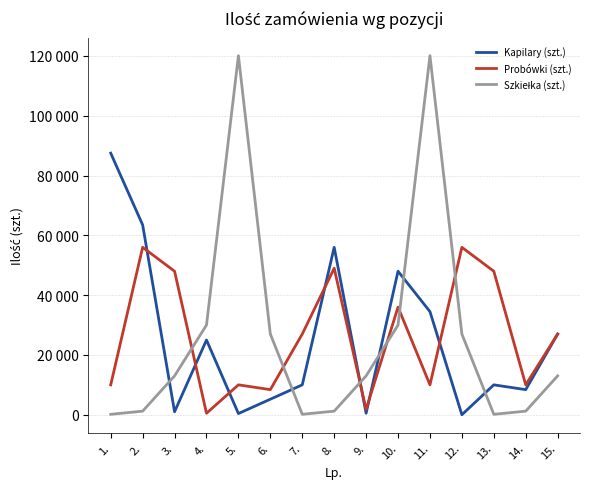

Between which two adjacent categories do Probówki (szt.) and Szkiełka (szt.) first intersect?

3. and 4.